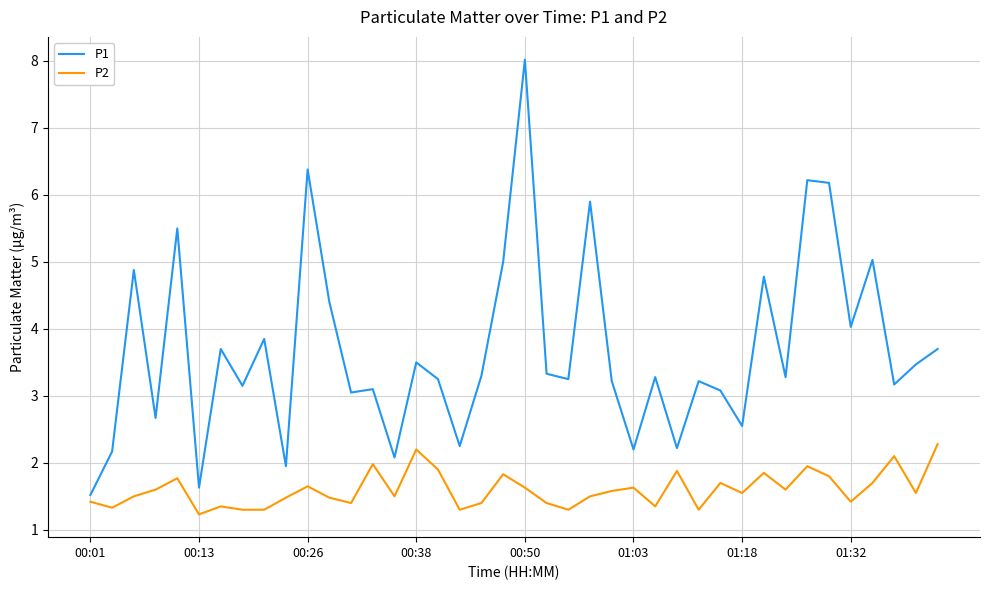

Rank the series by their average value, from lowest to highest.

P2, P1